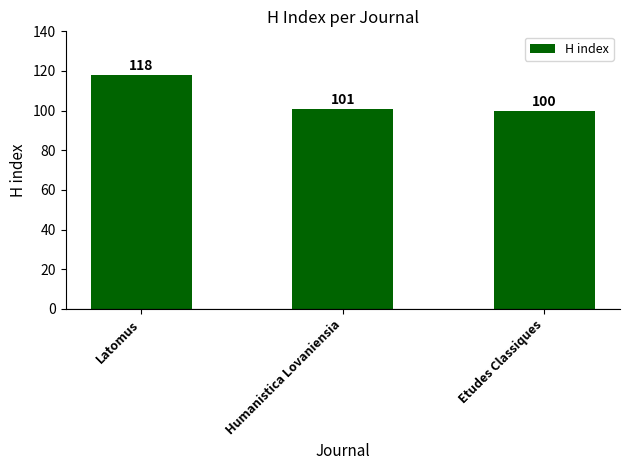

What is the label of the 1st bar from the right?

Etudes Classiques